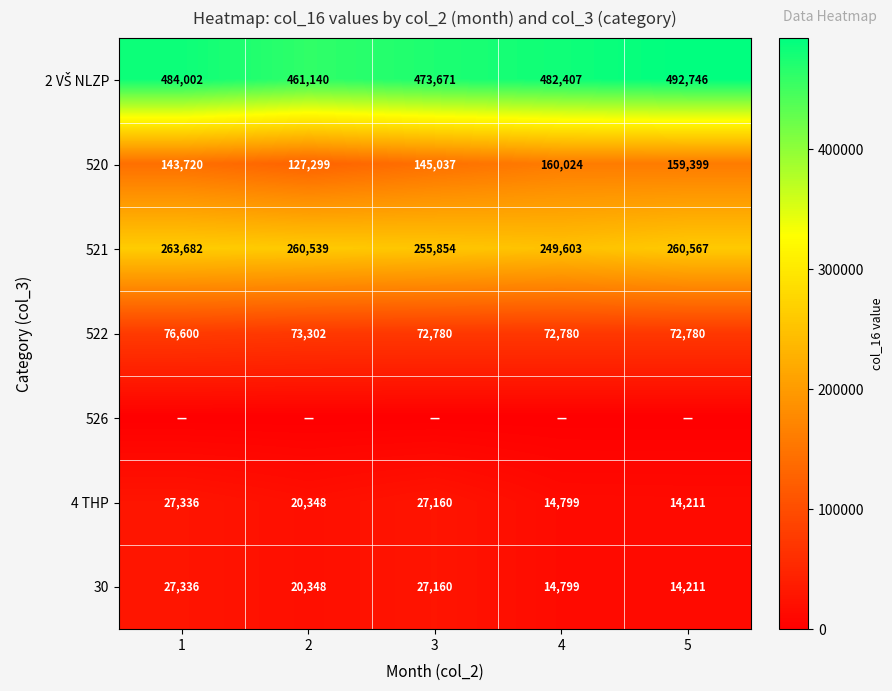

The 521 series shows 255854 at 3. True or false?

True